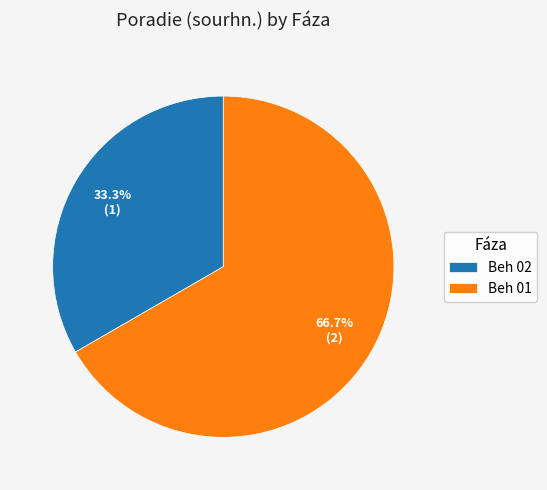

Rank the categories by value from highest to lowest.

Beh 01, Beh 02